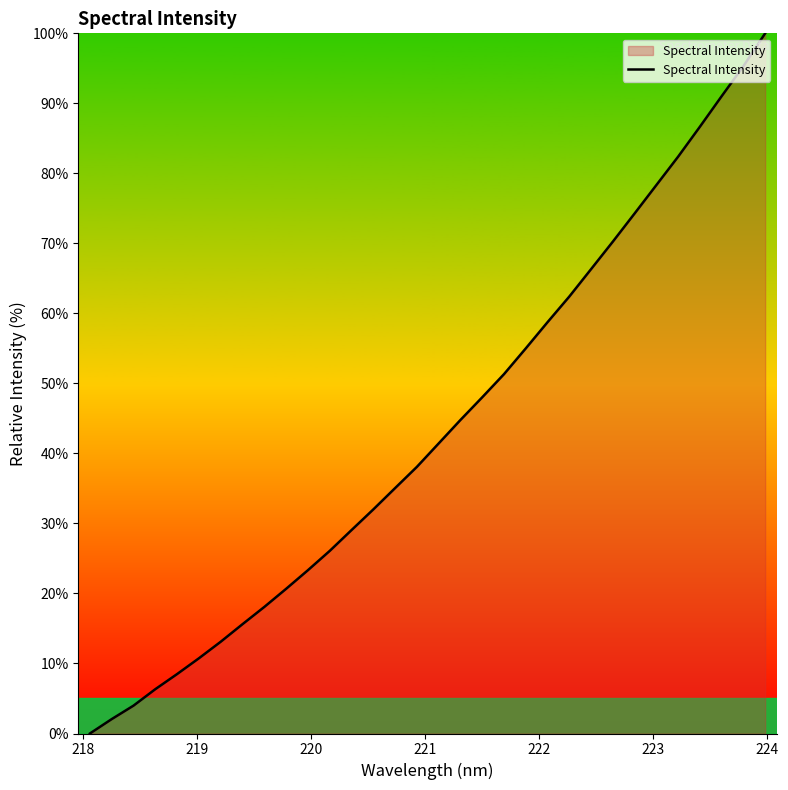

What is the difference between the maximum and minimum values?

100.0